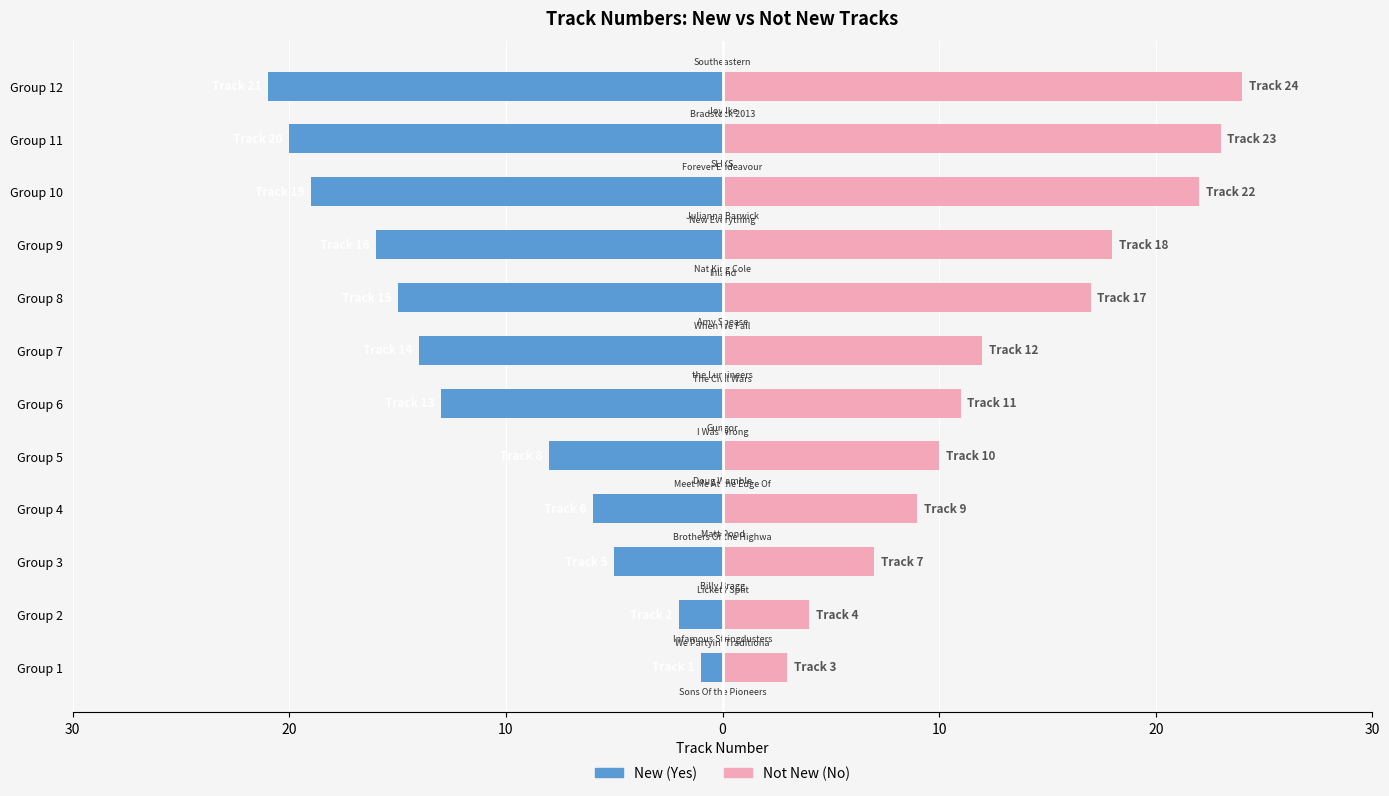

Reading left to right, list all the values displayed in this chart.

New (Yes): -1	-2	-5	-6	-8	-13	-14	-15	-16	-19	-20	-21
Not New (No): 3	4	7	9	10	11	12	17	18	22	23	24